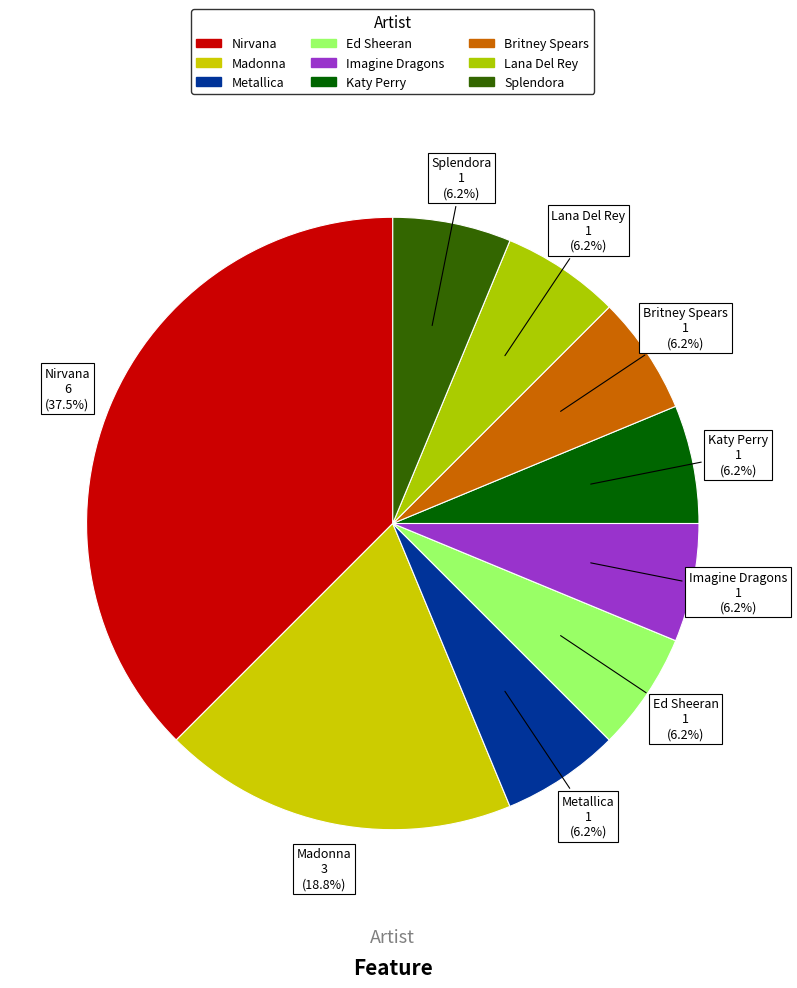

Does Madonna represent more than half of the total?

No